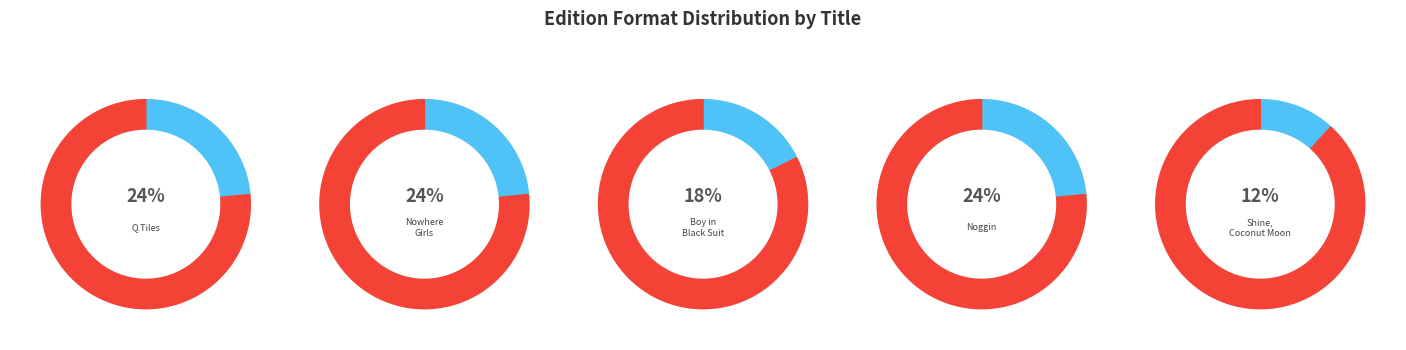

Does any single category account for the majority?

No